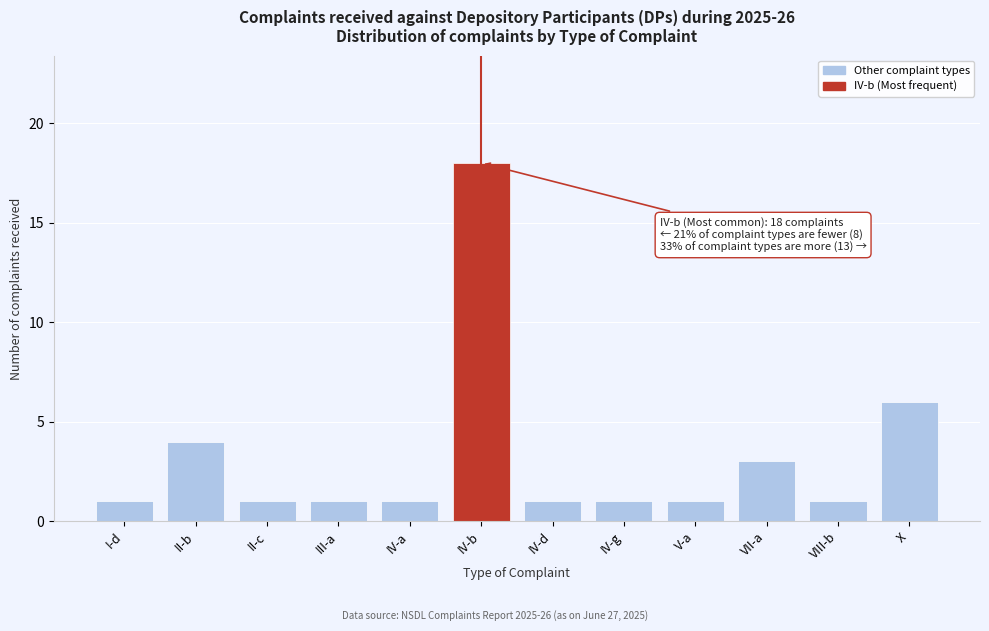

Reading left to right, what are all the values shown in this chart?

1	4	1	1	1	18	1	1	1	3	1	6